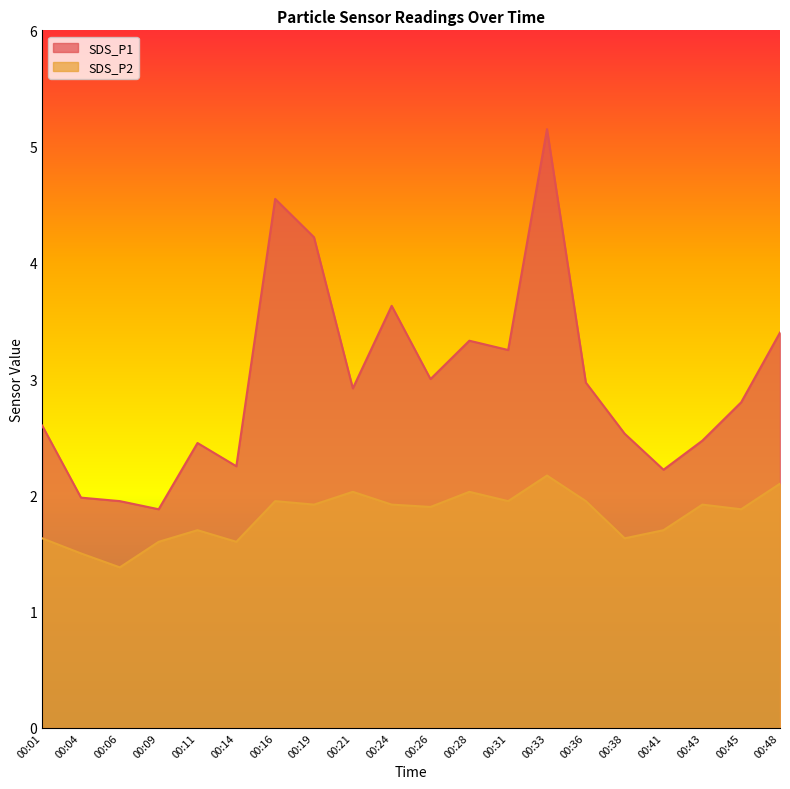

Reading left to right, list all the values displayed in this chart.

SDS_P1: 2.6	2.0	1.9	1.9	2.5	2.2	4.5	4.2	2.9	3.6	3.0	3.3	3.2	5.2	3.0	2.5	2.2	2.5	2.8	3.4
SDS_P2: 1.6	1.5	1.4	1.6	1.7	1.6	1.9	1.9	2.0	1.9	1.9	2.0	1.9	2.2	1.9	1.6	1.7	1.9	1.9	2.1